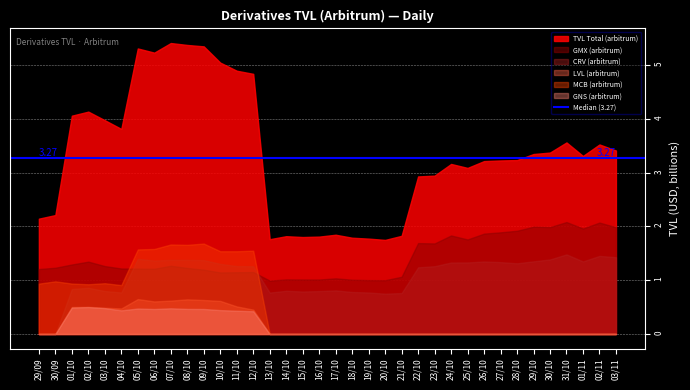

Reading right to left, transcribe all the data shown in this chart.

MCB (arbitrum): 0.0	0.0	0.0	0.0	0.0	0.0	0.0	0.0	0.0	0.0	0.0	0.0	0.0	0.0	0.0	0.0	0.0	0.0	0.0	0.0	0.0	0.0	1.5	1.5	1.5	1.7	1.7	1.7	1.6	1.6	0.9	0.9	0.9	0.9	1.0	0.9
GMX (arbitrum): 2.0	2.1	2.0	2.1	2.0	2.0	1.9	1.9	1.9	1.8	1.8	1.7	1.7	1.1	1.0	1.0	1.0	1.0	1.0	1.0	1.0	1.0	1.2	1.1	1.1	1.2	1.2	1.3	1.2	1.2	1.2	1.3	1.3	1.3	1.2	1.2
LVL (arbitrum): 0.0	0.0	0.0	0.0	0.0	0.0	0.0	0.0	0.0	0.0	0.0	0.0	0.0	0.0	0.0	0.0	0.0	0.0	0.0	0.0	0.0	0.0	0.5	0.5	0.6	0.6	0.6	0.6	0.6	0.6	0.5	0.5	0.5	0.5	0.0	0.0
GNS (arbitrum): 0.0	0.0	0.0	0.0	0.0	0.0	0.0	0.0	0.0	0.0	0.0	0.0	0.0	0.0	0.0	0.0	0.0	0.0	0.0	0.0	0.0	0.0	0.4	0.4	0.4	0.5	0.5	0.5	0.5	0.5	0.4	0.5	0.5	0.5	0.0	0.0
CRV (arbitrum): 1.4	1.5	1.3	1.5	1.4	1.4	1.3	1.3	1.3	1.3	1.3	1.3	1.2	0.8	0.7	0.8	0.8	0.8	0.8	0.8	0.8	0.8	1.3	1.3	1.3	1.4	1.4	1.4	1.4	1.4	0.8	0.8	0.9	0.8	0.0	0.0
TVL Total: 3.4	3.5	3.3	3.6	3.4	3.3	3.2	3.2	3.2	3.1	3.2	2.9	2.9	1.8	1.7	1.8	1.8	1.8	1.8	1.8	1.8	1.8	4.8	4.9	5.0	5.3	5.4	5.4	5.2	5.3	3.8	4.0	4.1	4.1	2.2	2.1